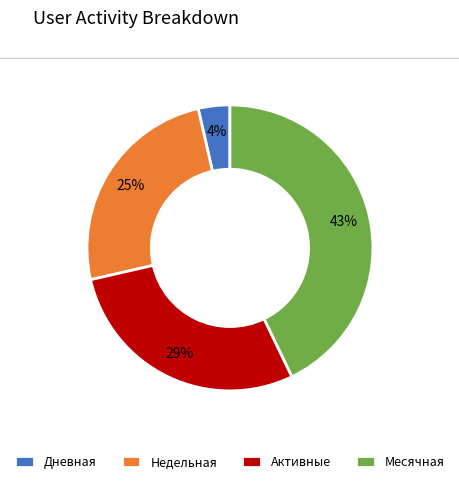

What is the largest slice in the pie chart?

Месячная